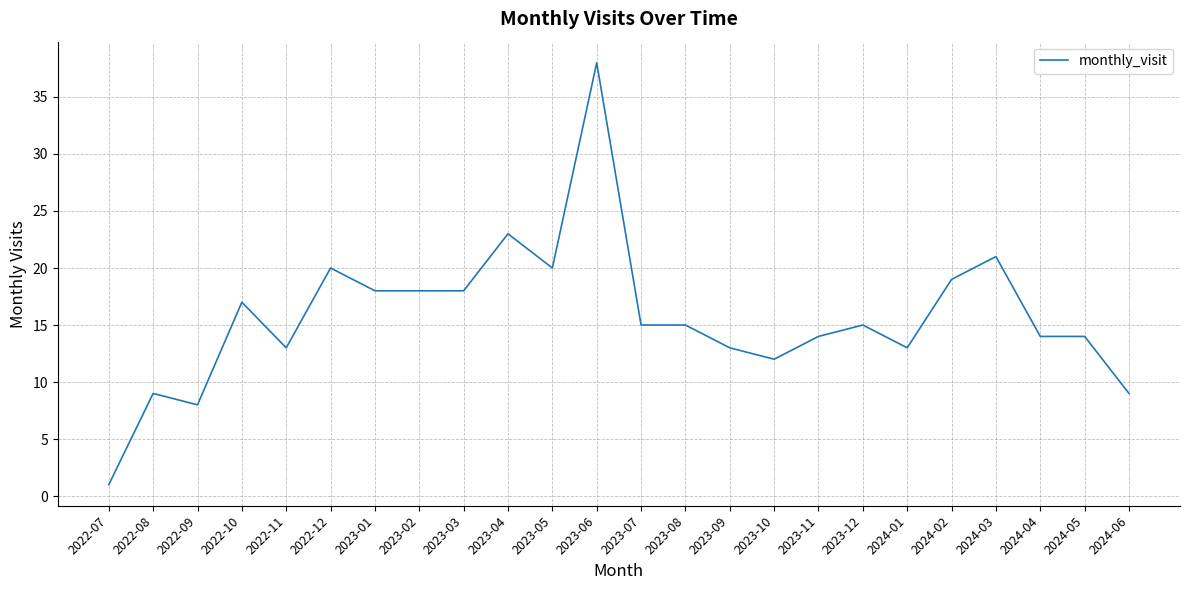

Approximately how many times larger is the value at 2023-04 compared to 2024-04?

1.6